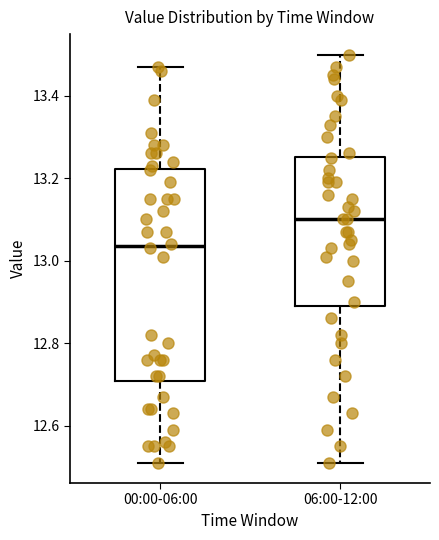

Reading left to right, read every box against the y-axis: the position of its median line, the range the box covers, and the ends of its whiskers. The values are not printed on the chart, so give them approximately, as read against the axis.

00:00-06:00: median 13.04, box 12.70 to 13.22, whiskers 12.52 to 13.48
06:00-12:00: median 13.10, box 12.90 to 13.26, whiskers 12.52 to 13.50